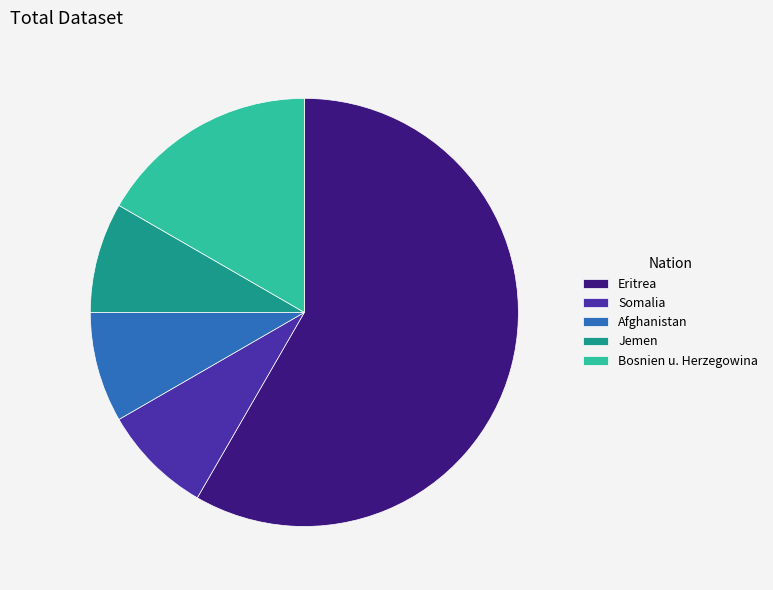

Between Eritrea and Somalia, which is larger?

Eritrea